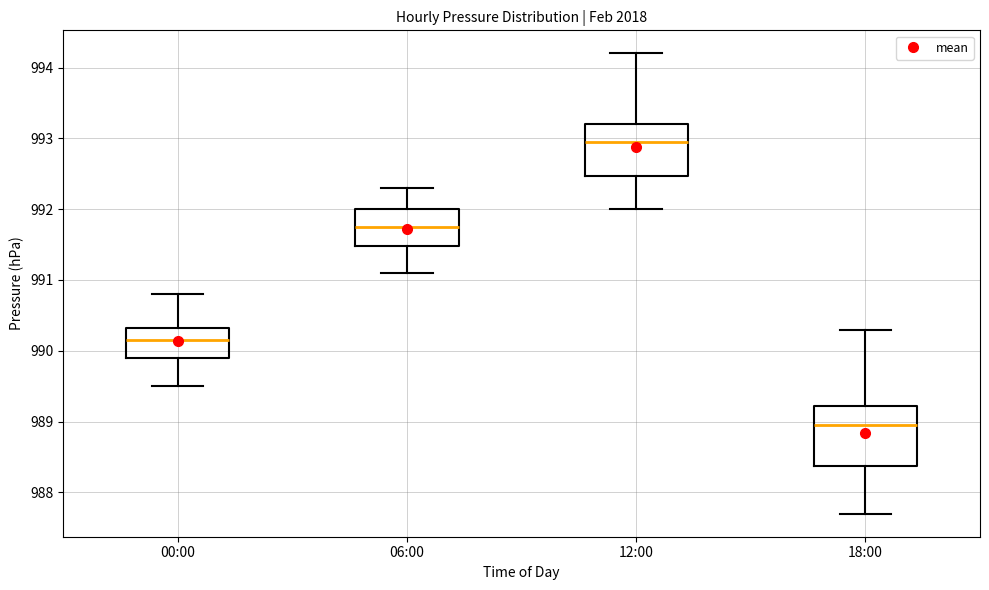

Which box is the tallest, from its lower edge to its upper edge?

18:00